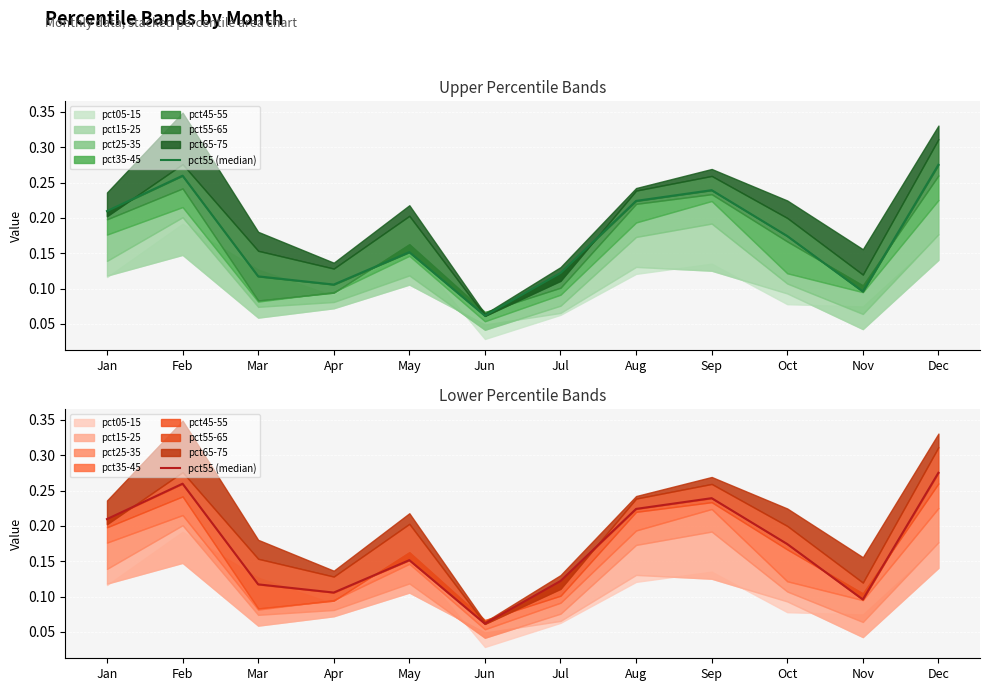

List the labels in order of value, largest first.

Dec, Feb, Sep, Aug, Jan, Oct, May, Jul, Mar, Apr, Nov, Jun